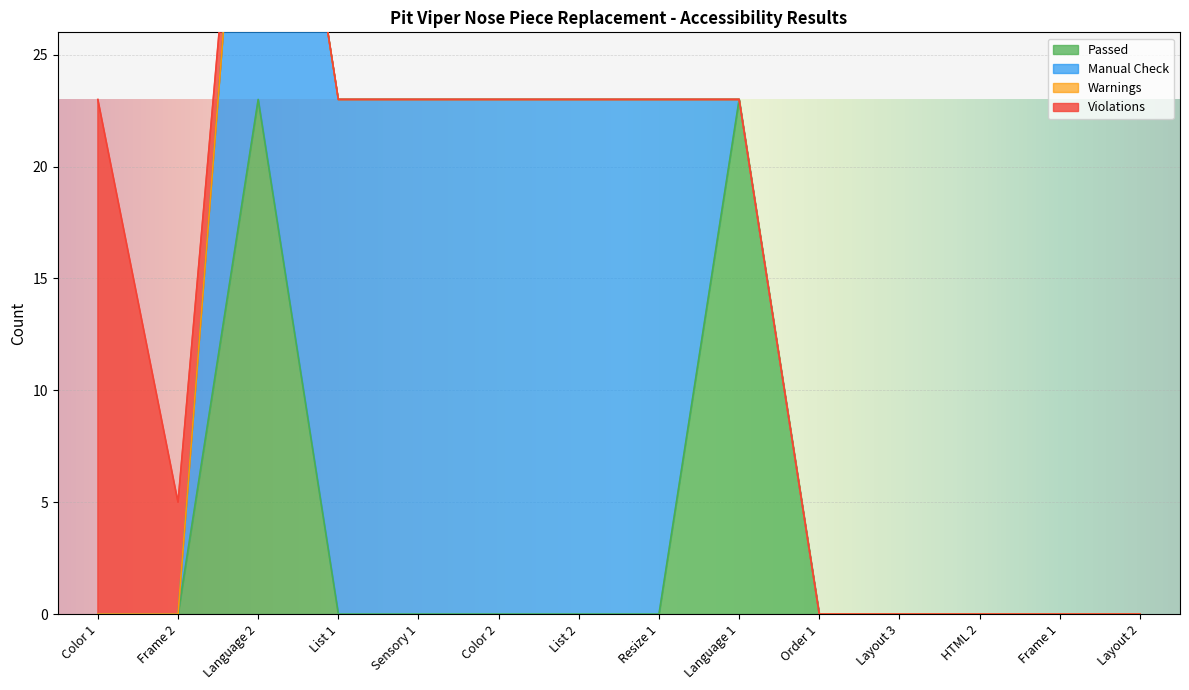

Which series ends up on top after the final intersection of Manual Check and Violations?

Manual Check